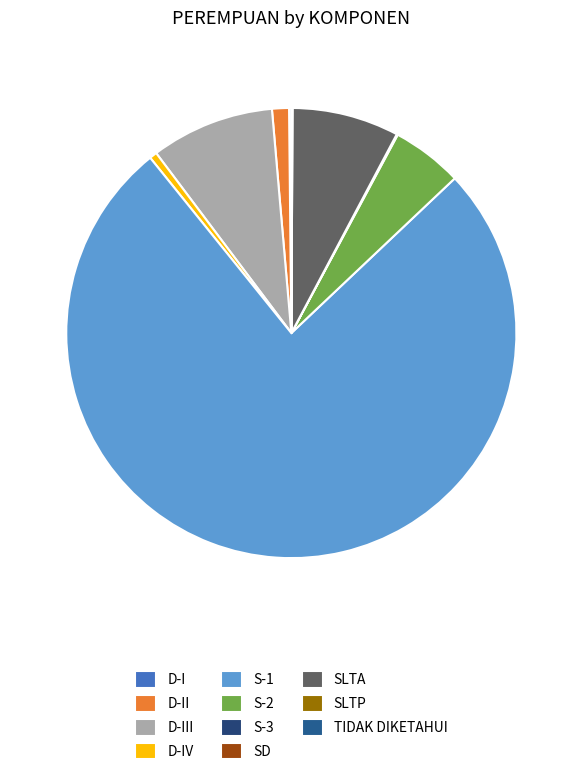

What portion of the pie excludes S-1?

23.7%